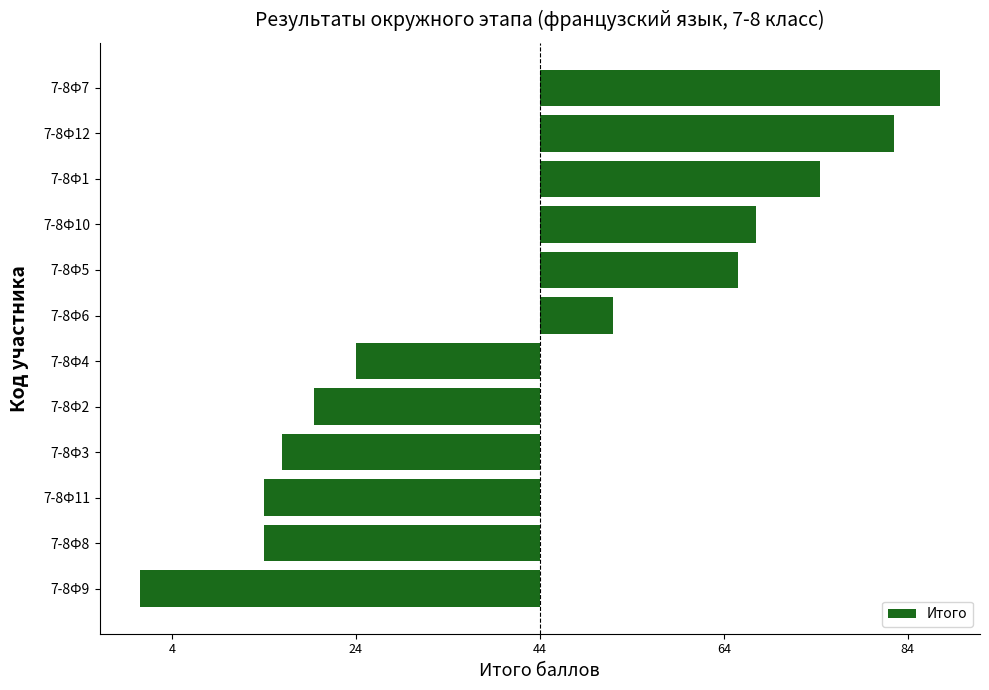

Does the chart contain any negative values?

Yes